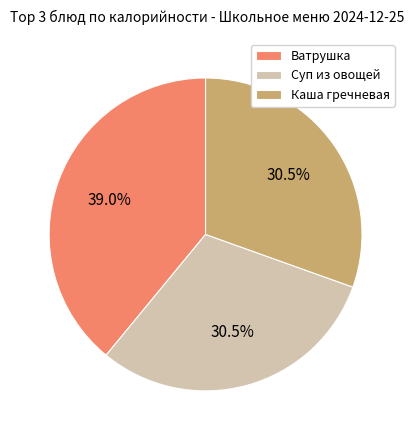

What is the ratio of the value at Каша гречневая to the value at Суп из овощей?

1.0